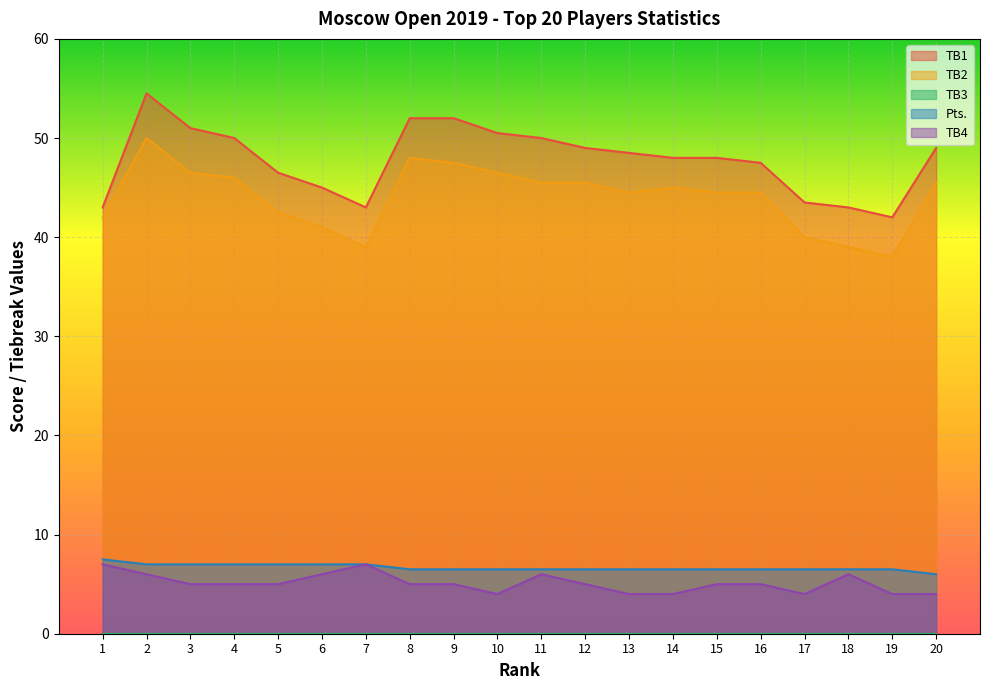

Where is TB1 nearest to the value 48?

14